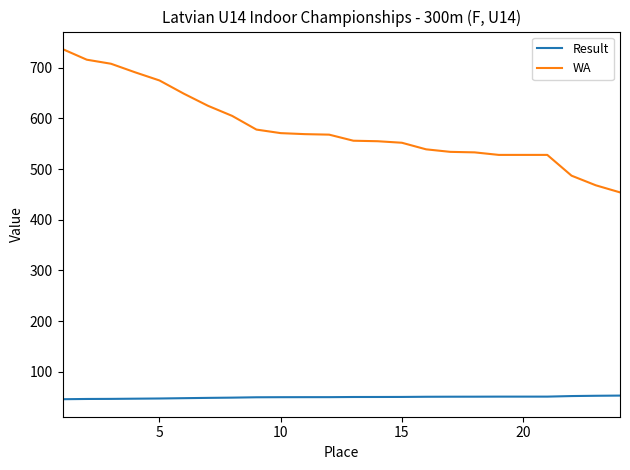

What is the minimum value shown in the chart?

45.6